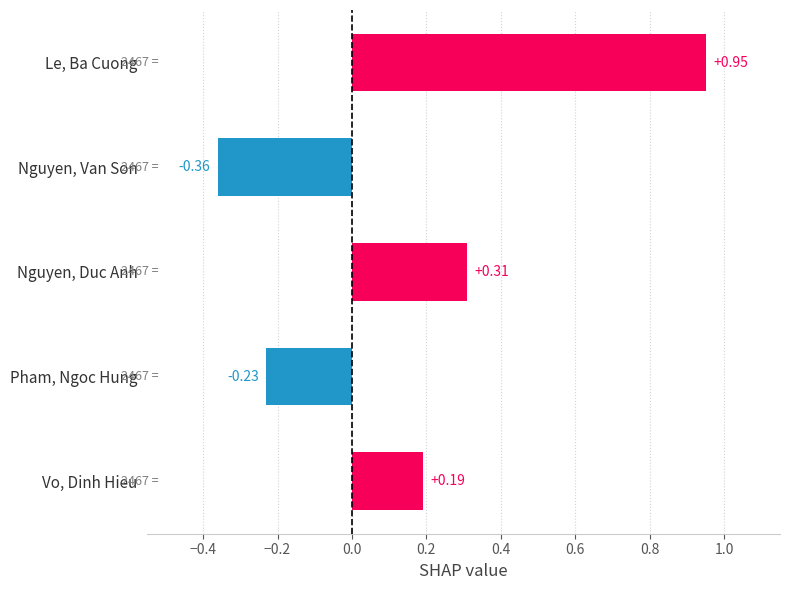

How many positive values are there?

3